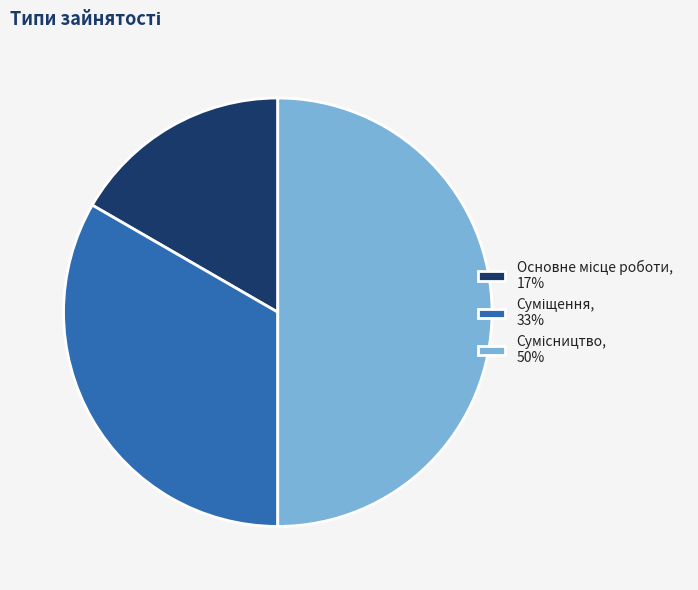

Count the number of slices in the pie.

3